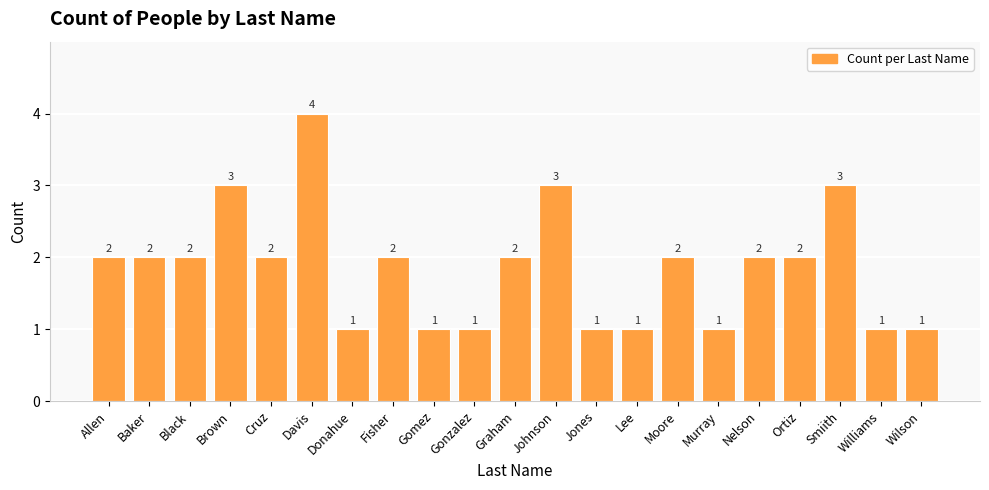

Are the bars horizontal?

No